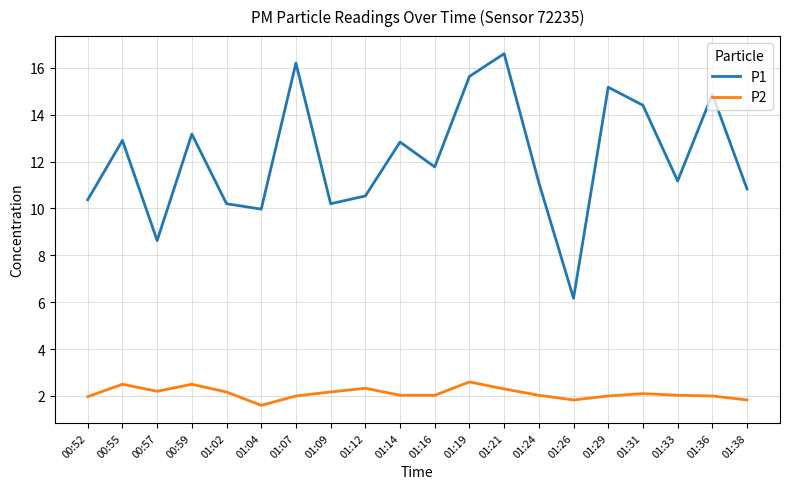

What is the maximum value shown in the chart?

16.6